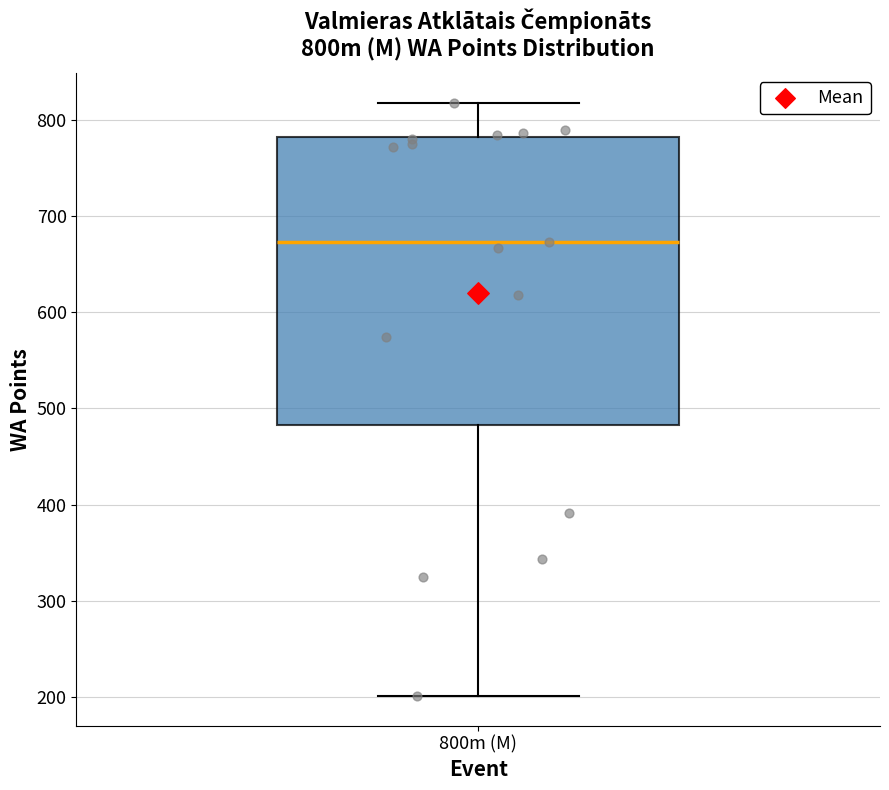

Read this box plot against the y-axis: the position of the median line, the range covered by the box, and the ends of both whiskers. The values are not printed on the chart, so give them approximately, as read against the axis.

median 670, box 480 to 780, whiskers 200 to 820